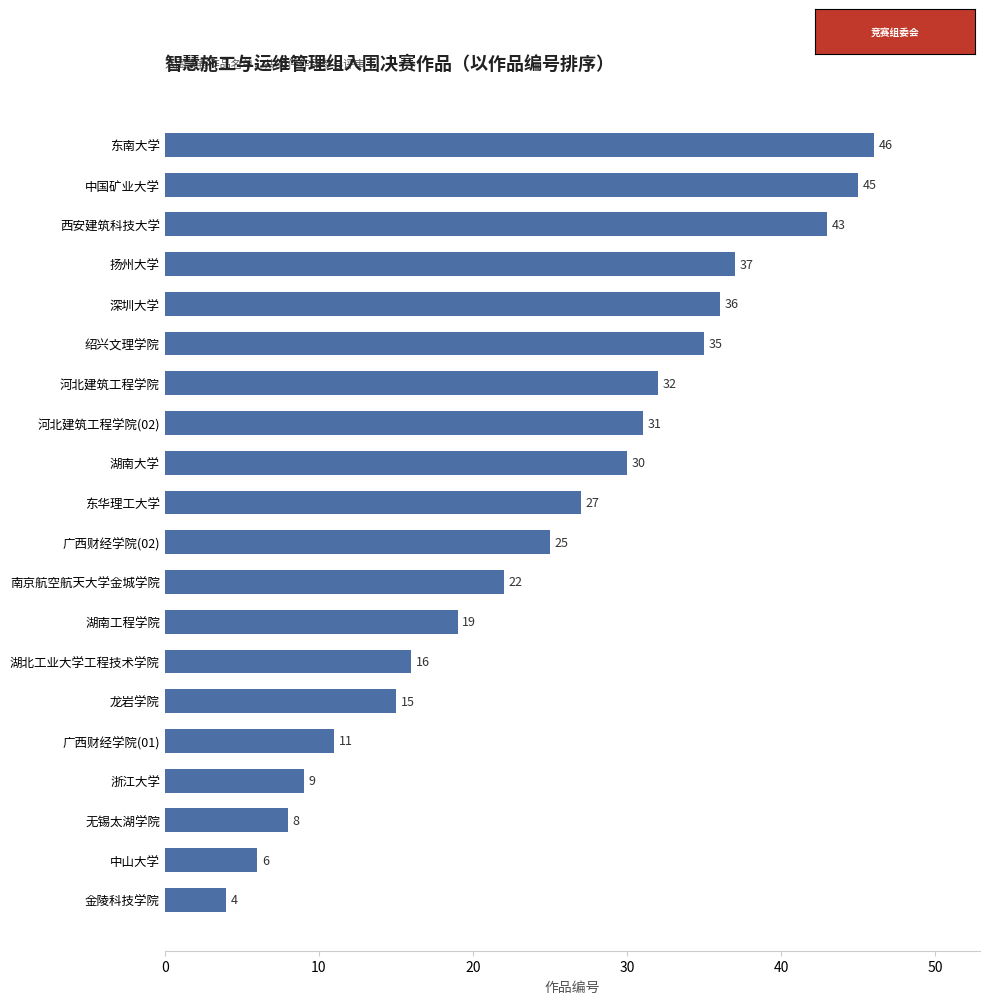

What is the value of the 16th bar from the top?

11